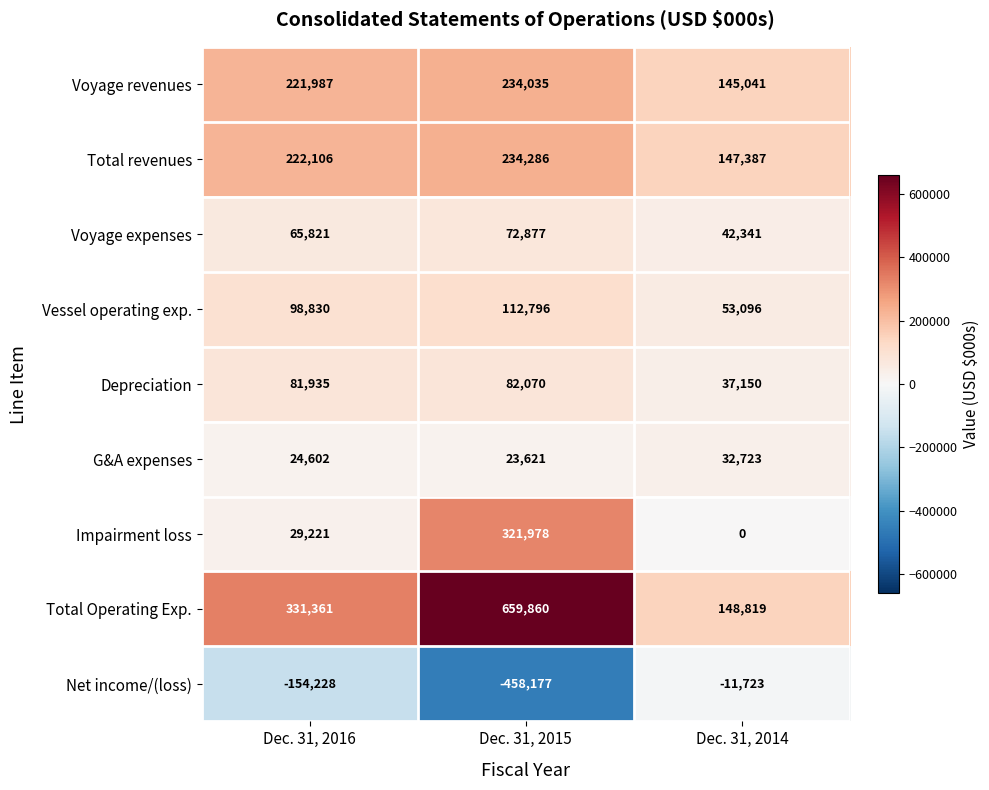

Read the Voyage revenues value at Dec. 31, 2015.

234035